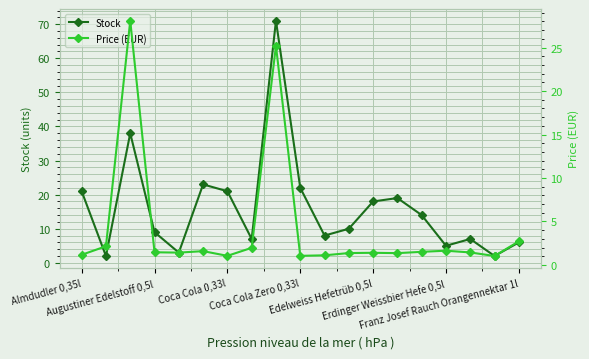

What is the maximum value for Stock?

71